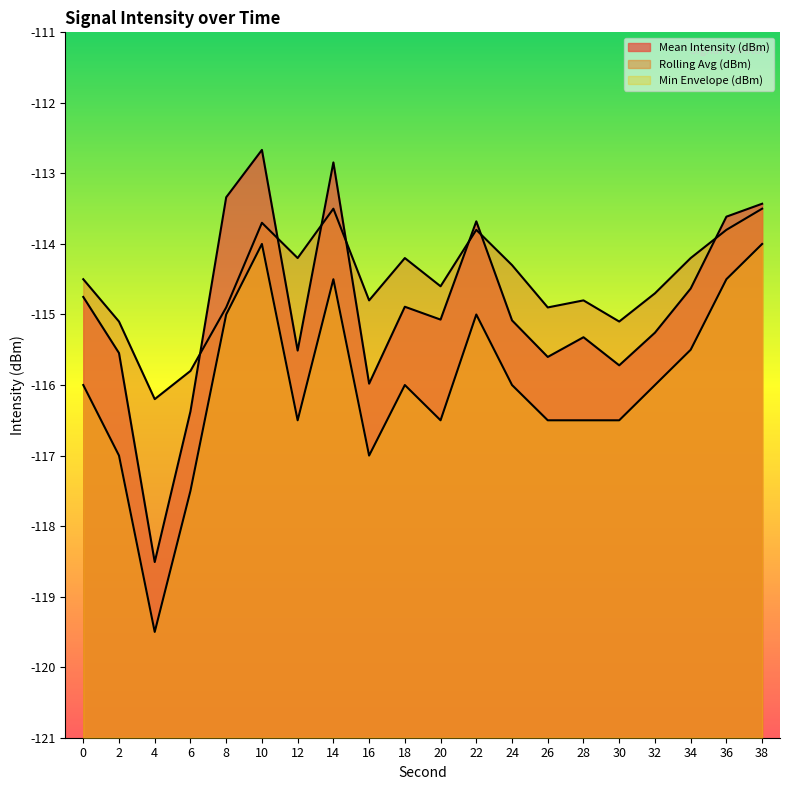

Rank the series by their maximum value, from lowest to highest.

Min Envelope (dBm), Rolling Avg (dBm), Mean Intensity (dBm)